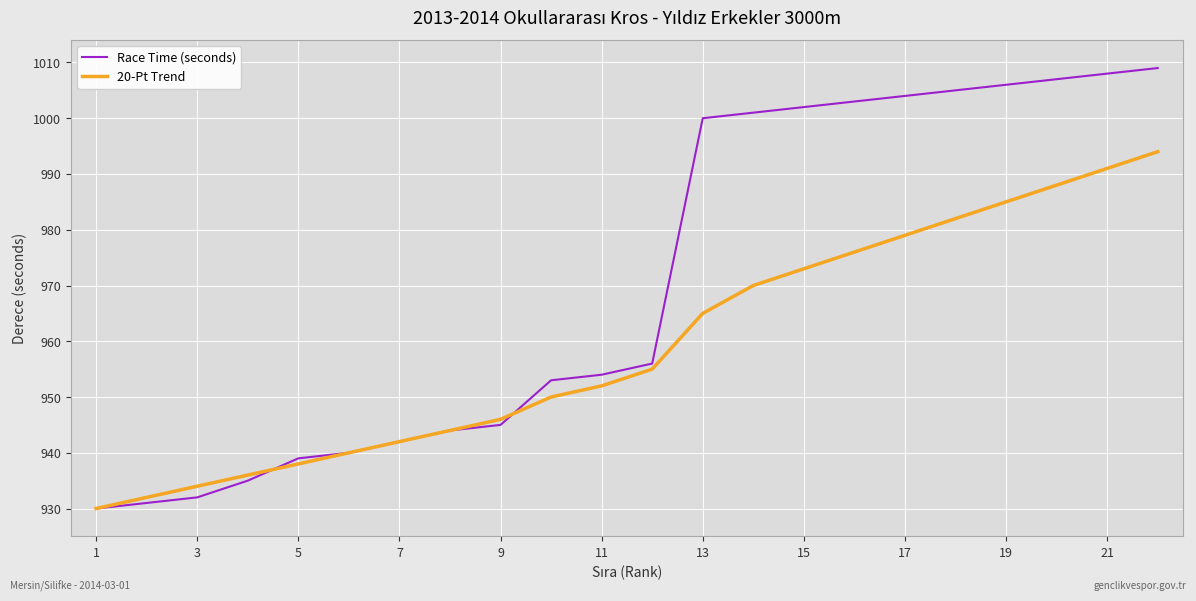

What is the minimum value for Race Time (seconds)?

930